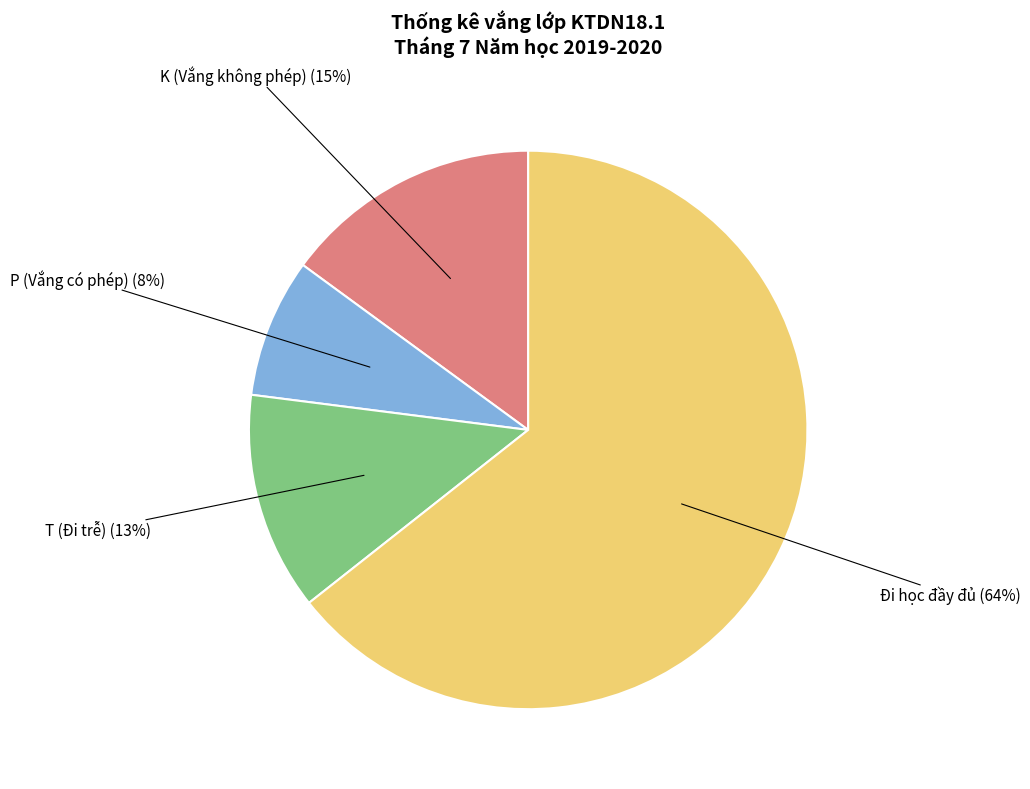

Is there any slice that represents more than half of the pie?

Yes